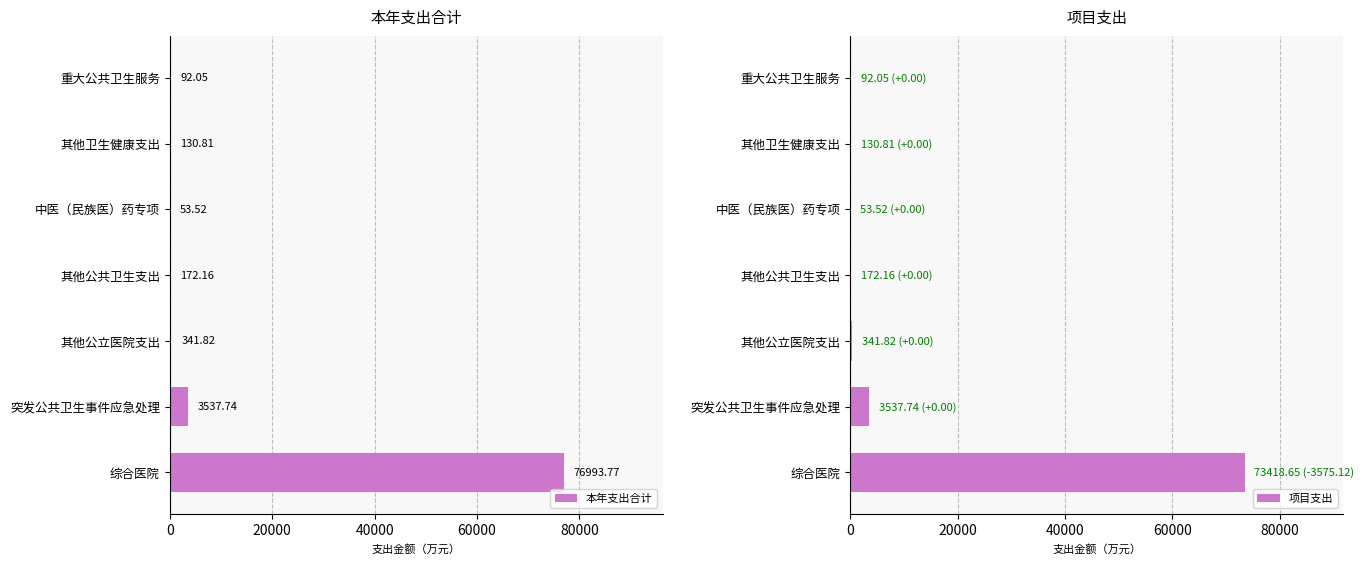

At how many categories does at least one series exceed 31940?

1